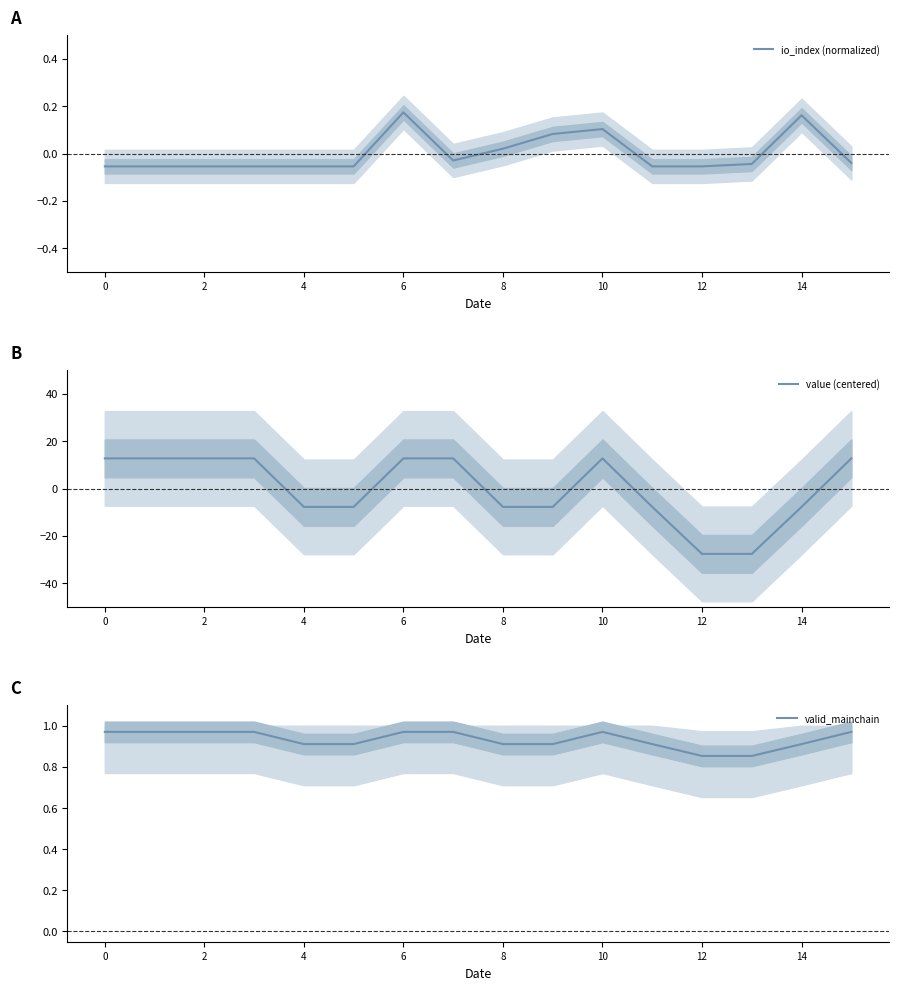

Reading left to right, transcribe all the data shown in this chart.

io_index (normalized): -0.1	-0.1	-0.1	-0.1	-0.1	-0.1	0.2	-0.0	0.0	0.1	0.1	-0.1	-0.1	-0.0	0.2	-0.0
value (centered): 12.7	12.7	12.7	12.7	-7.8	-7.8	12.7	12.7	-7.8	-7.8	12.7	-7.8	-27.6	-27.6	-7.8	12.7
valid_mainchain: 1.0	1.0	1.0	1.0	0.9	0.9	1.0	1.0	0.9	0.9	1.0	0.9	0.9	0.9	0.9	1.0